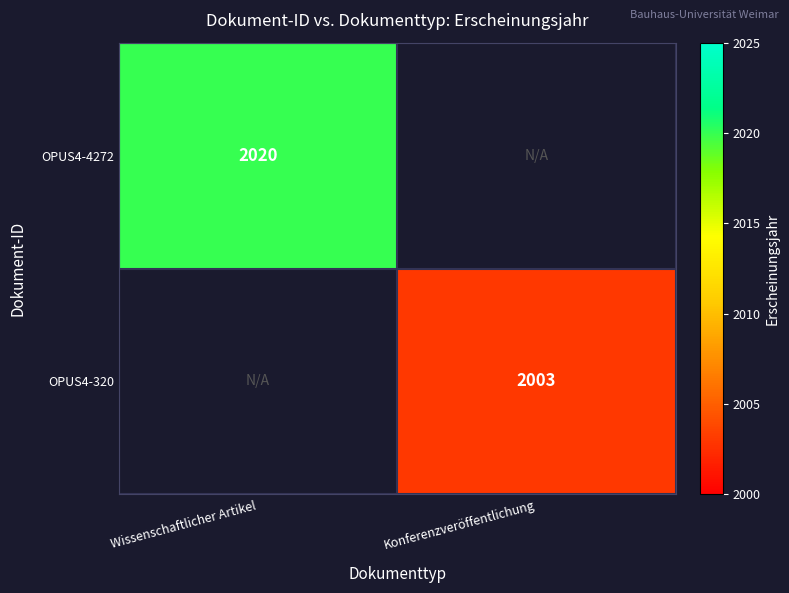

Which label corresponds to the smallest value in the chart?

Konferenzveröffentlichung